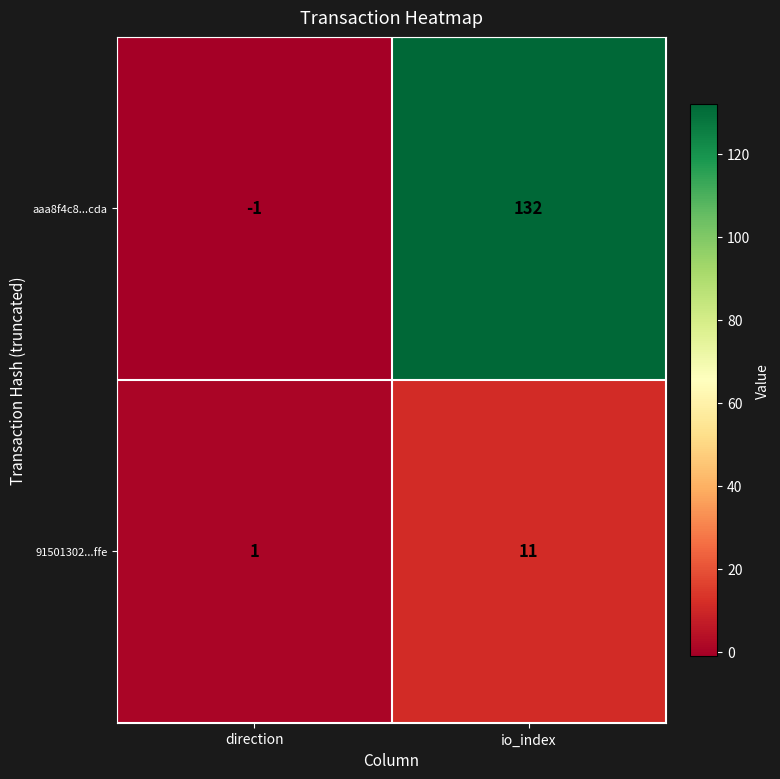

Which series has the widest spread of values?

aaa8f4c8...cda